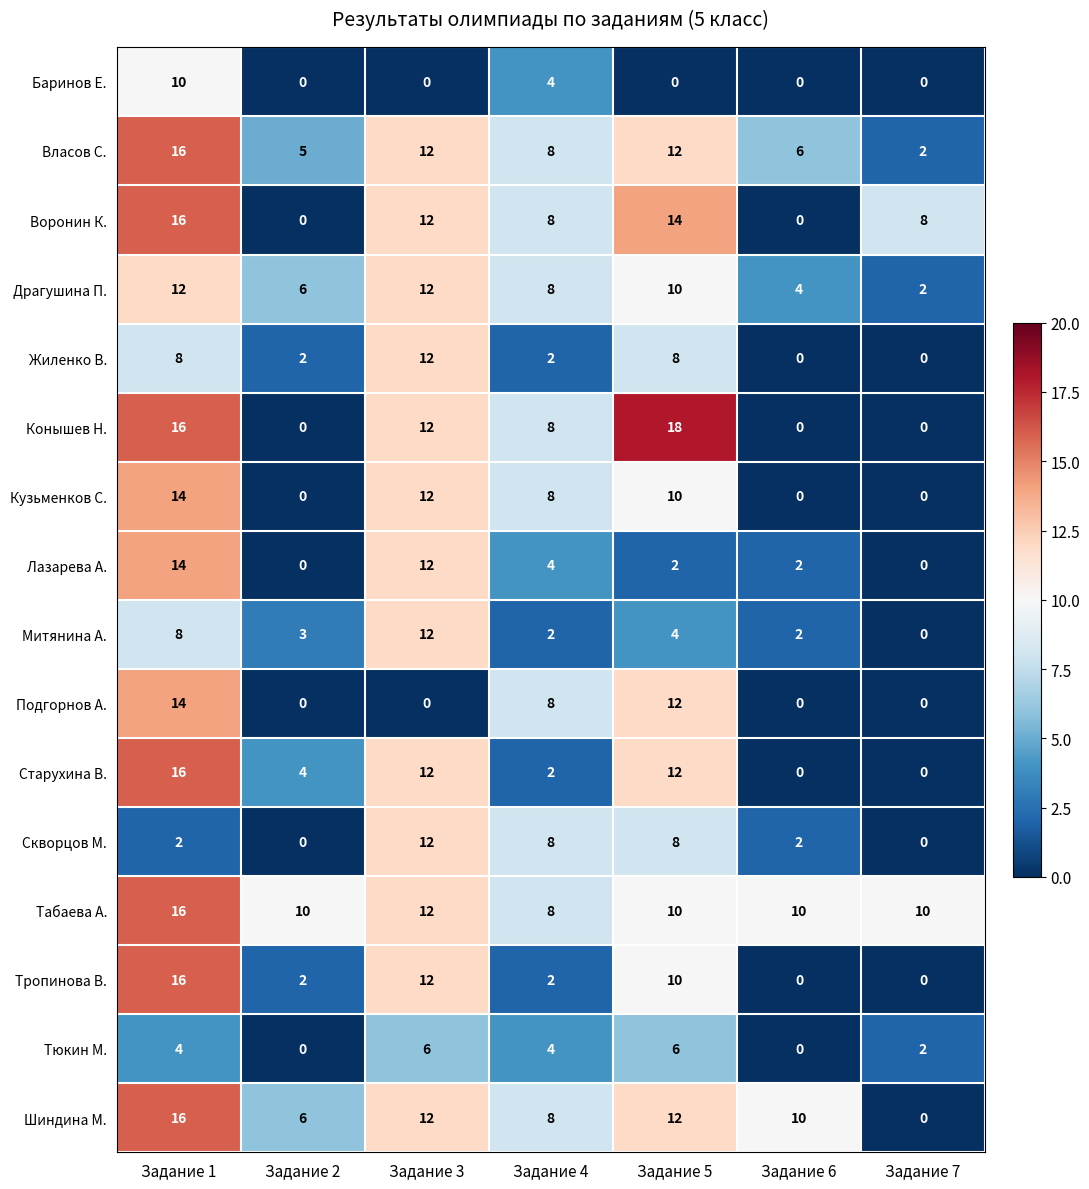

Which category has the highest value in the Баринов Е. series?

Задание 1